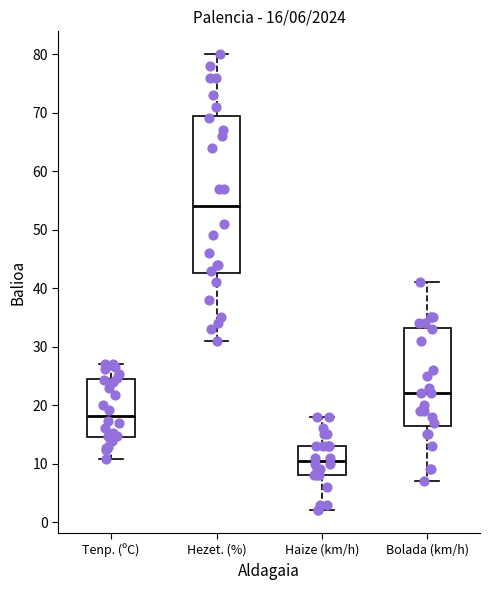

Which box is the tallest, from its lower edge to its upper edge?

Hezet. (%)